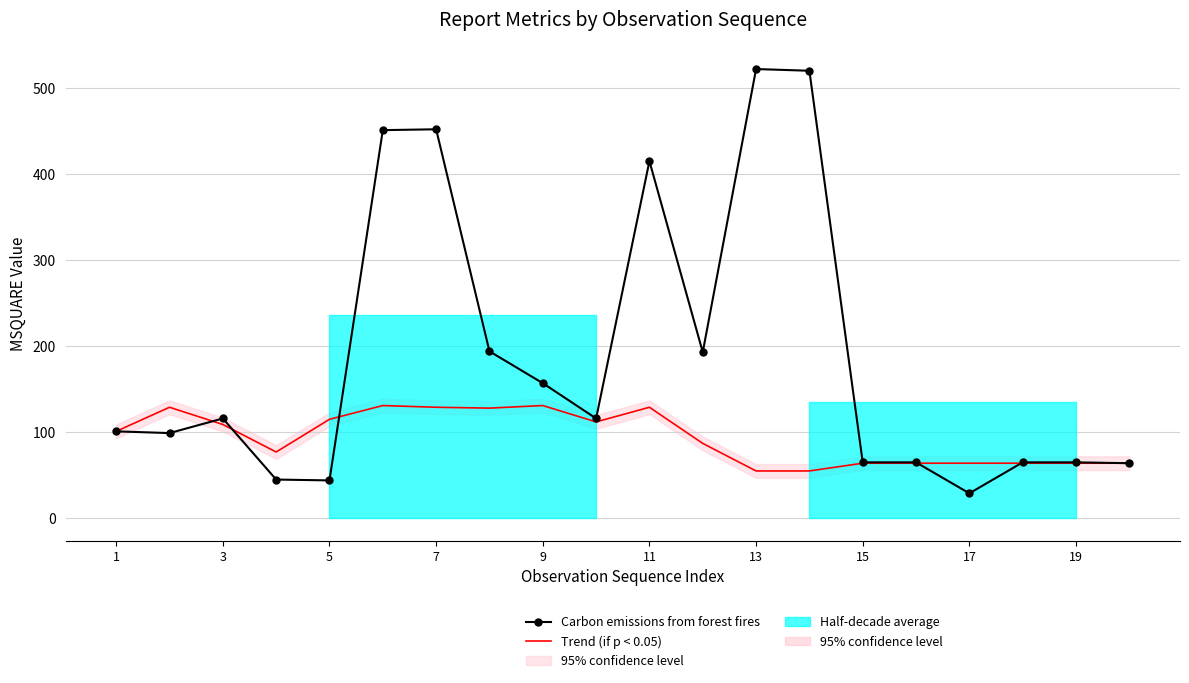

Which series has the widest spread of values?

Carbon emissions from forest fires